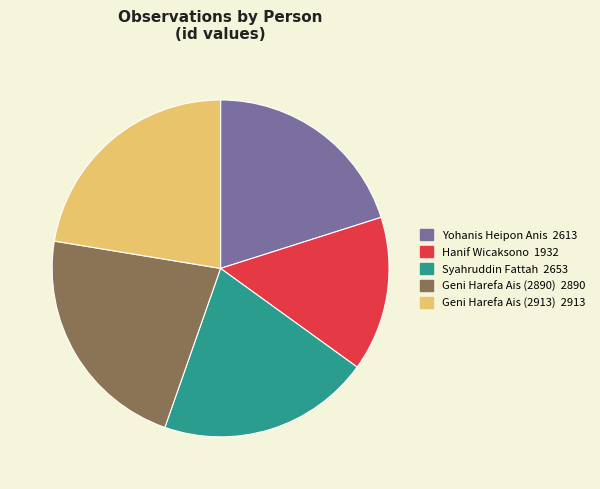

What is the ratio of the value at Hanif Wicaksono to the value at Syahruddin Fattah?

0.7